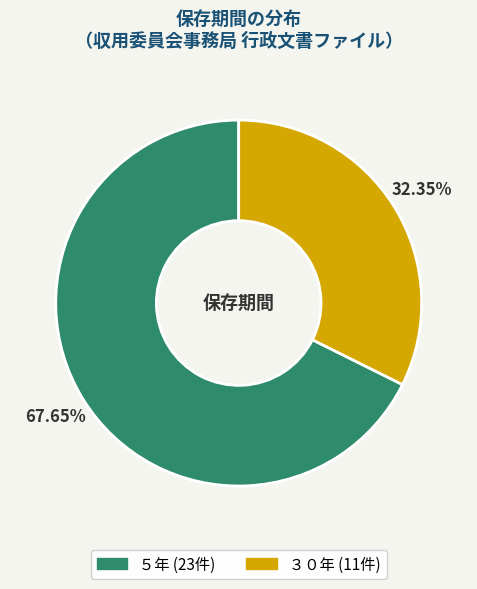

Approximately how many times larger is the value at ３０年 compared to ５年?

0.5